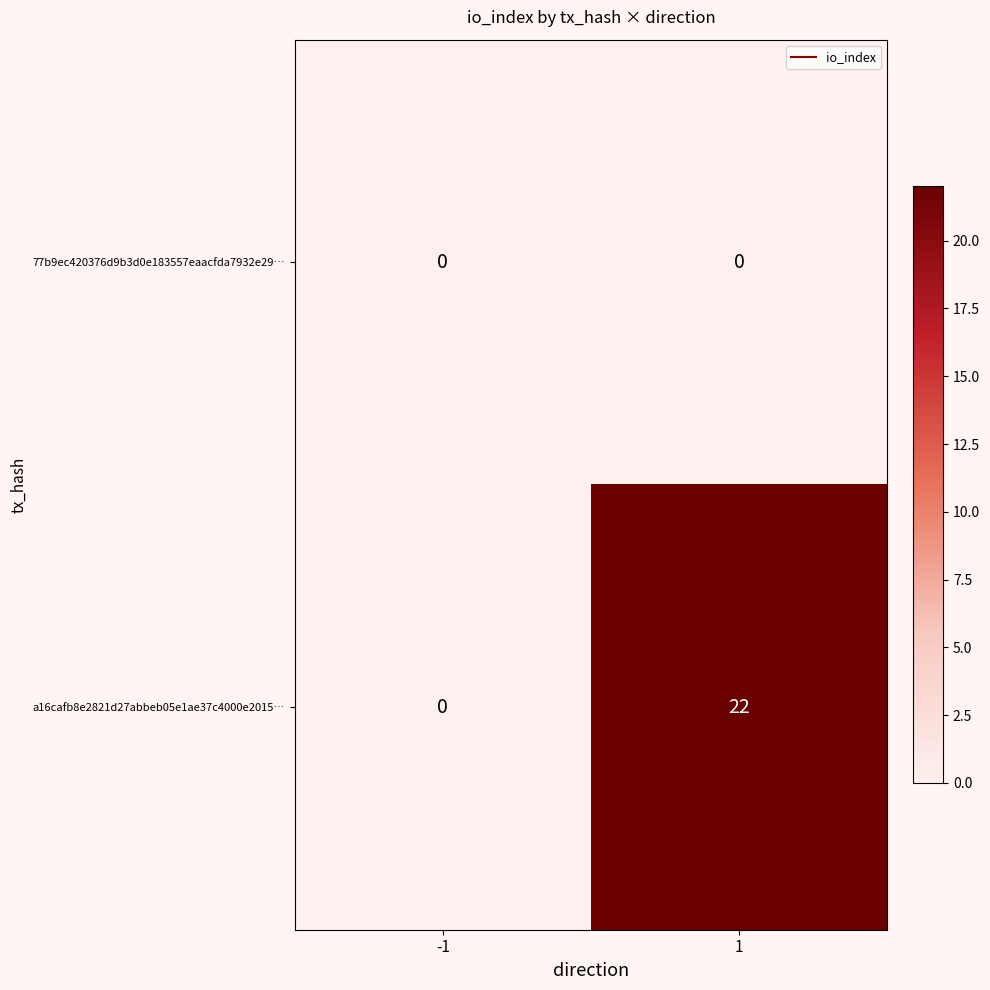

Which series has the largest total across all categories?

a16cafb8e2821d27abbeb05e1ae37c4000e2015…